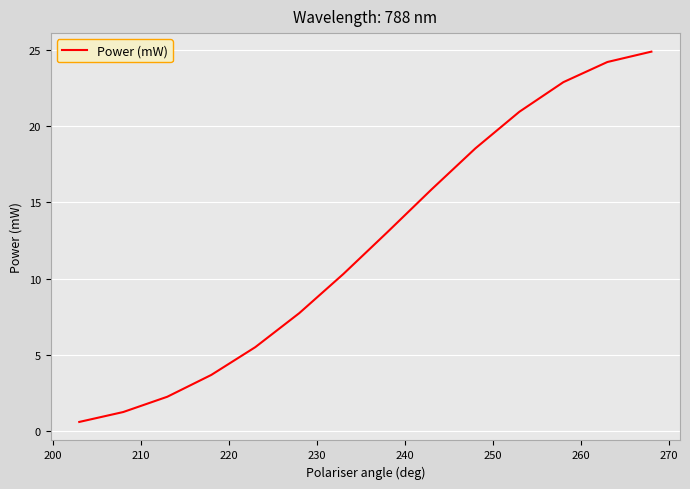

What is the difference between the maximum and minimum values?

24.3